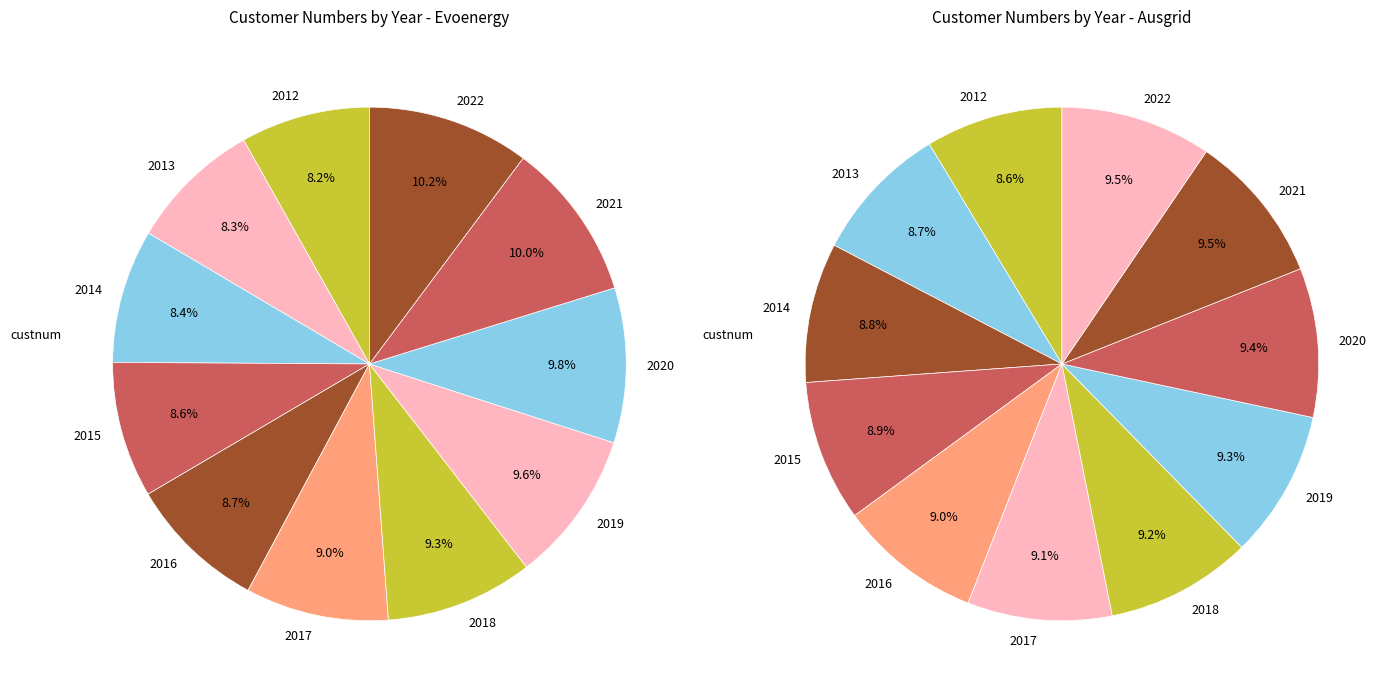

Is it true that 2016 is 9% of the pie?

True